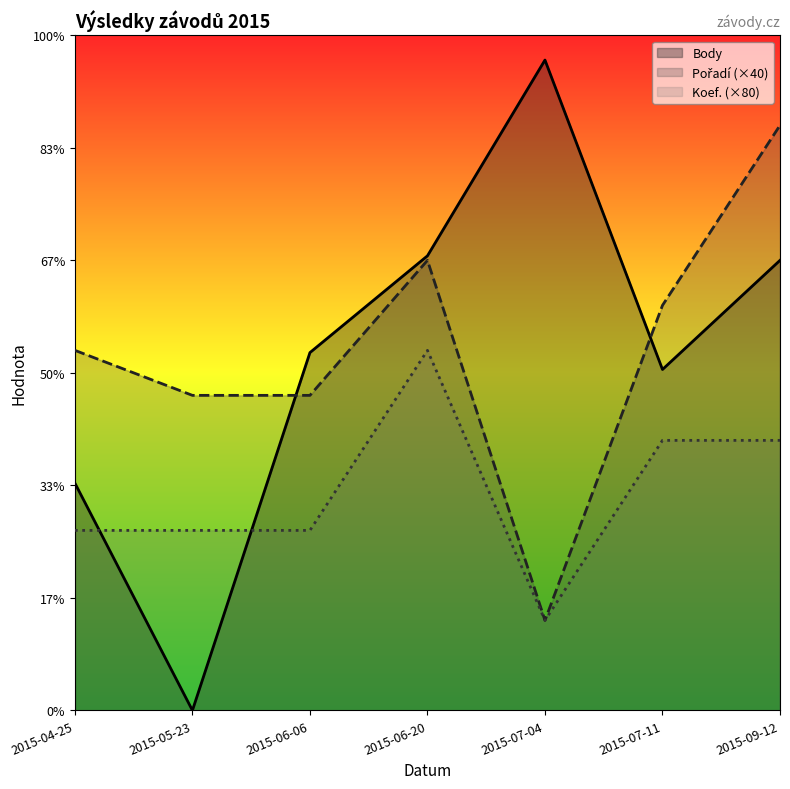

What is the sum of all Koef. (×80) values?

1360